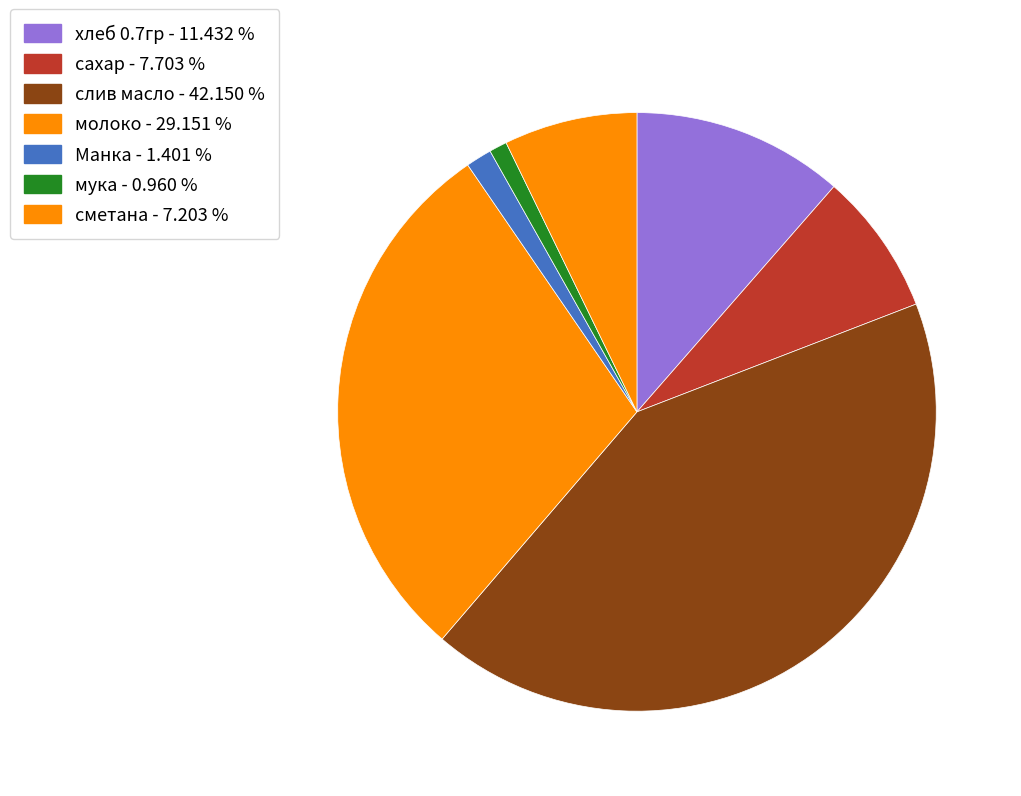

Which category has the smallest portion of the pie?

мука